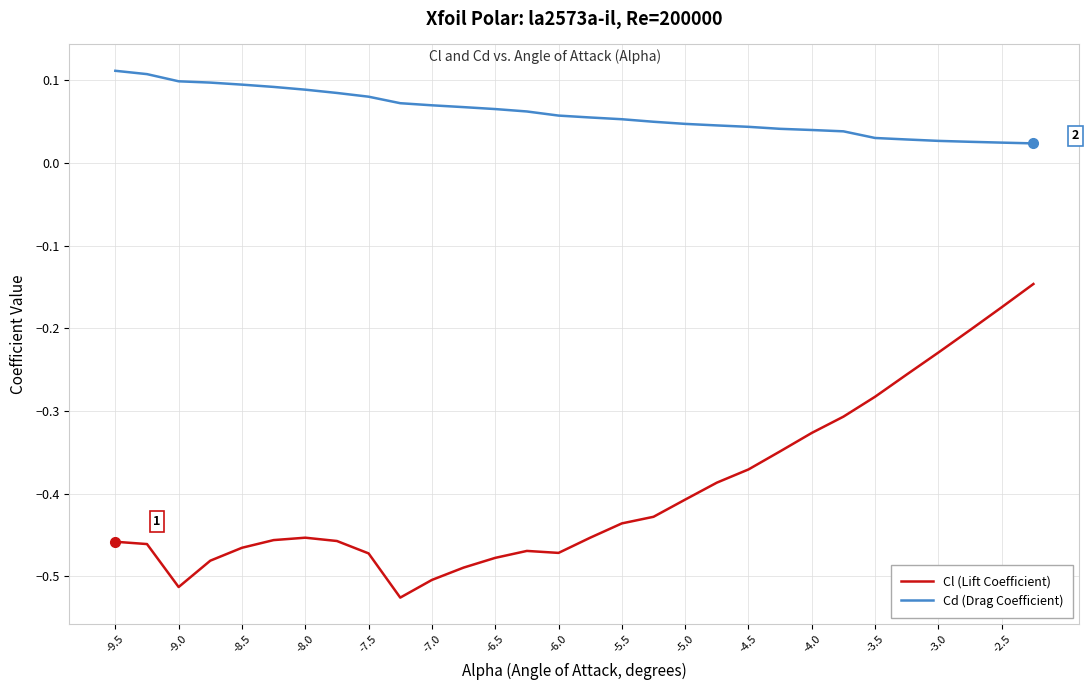

Which series has the widest spread of values?

Cl (Lift Coefficient)